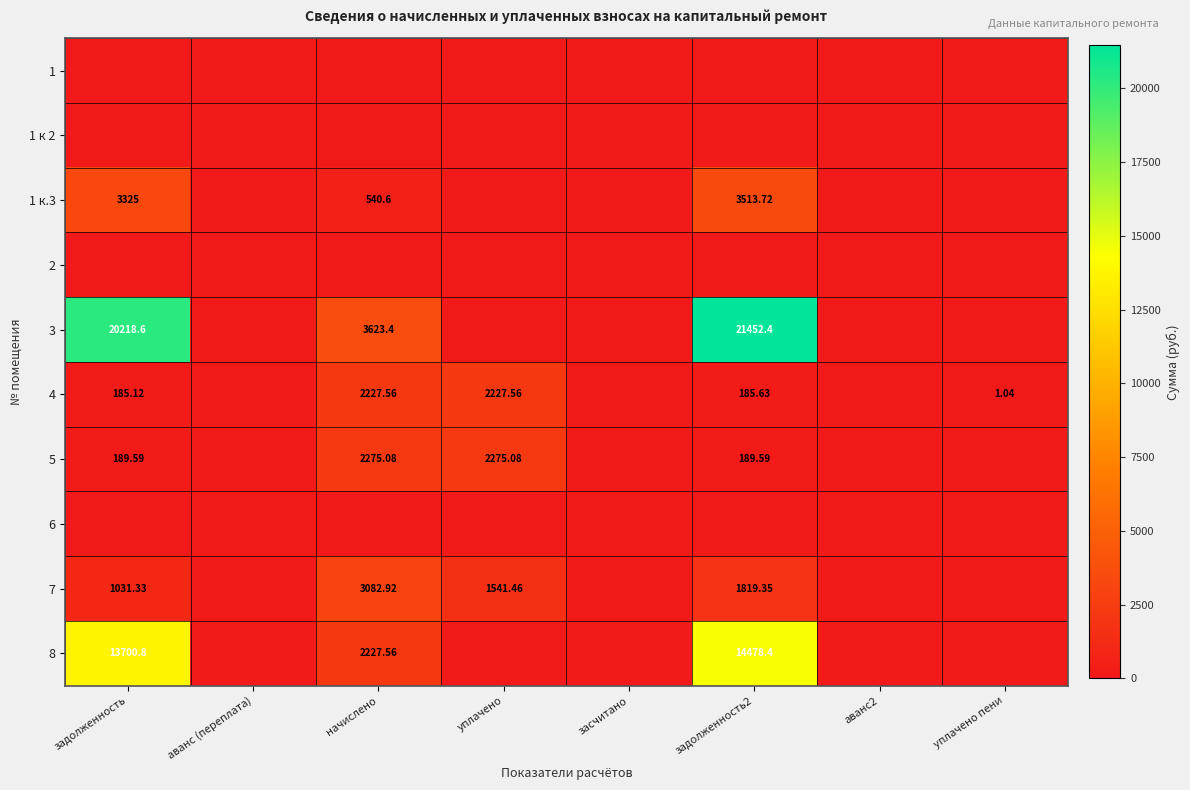

The 8 series shows 3109.2 at начислено. True or false?

False